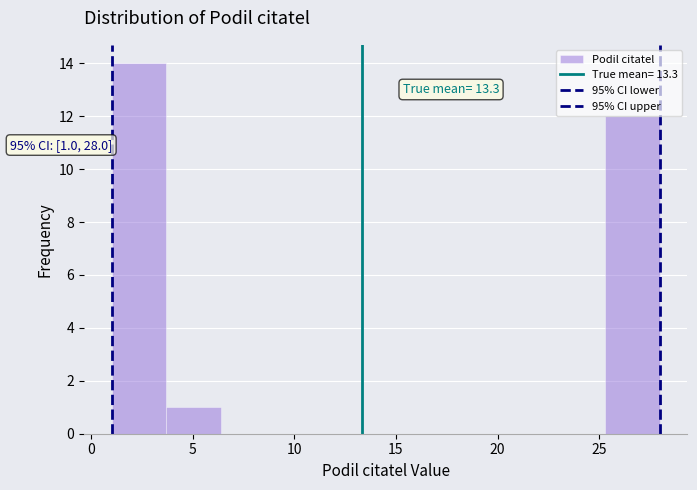

Which range on the x-axis has the tallest bar?

1.0 to 3.7